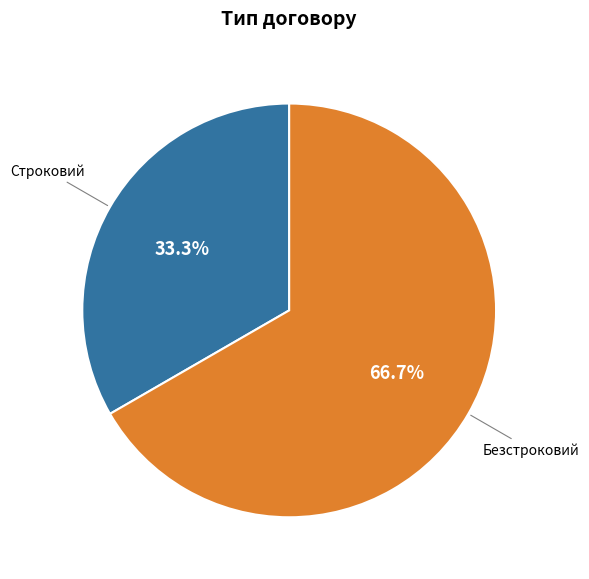

Does Безстроковий account for over 50% of the chart?

Yes